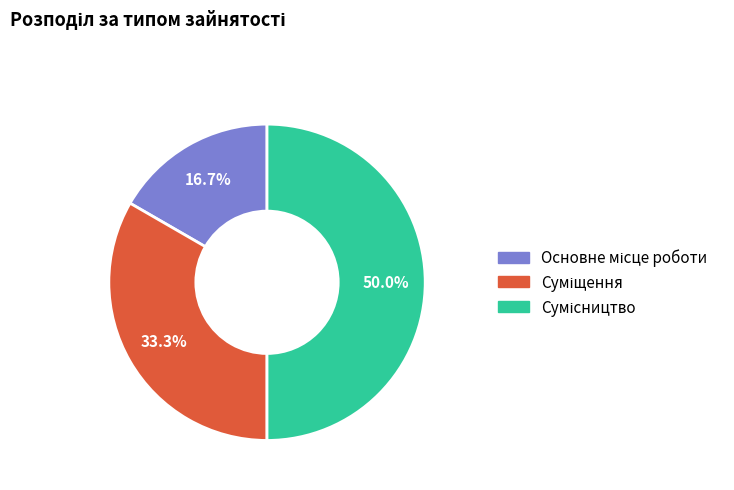

How many slices are in this pie chart?

3